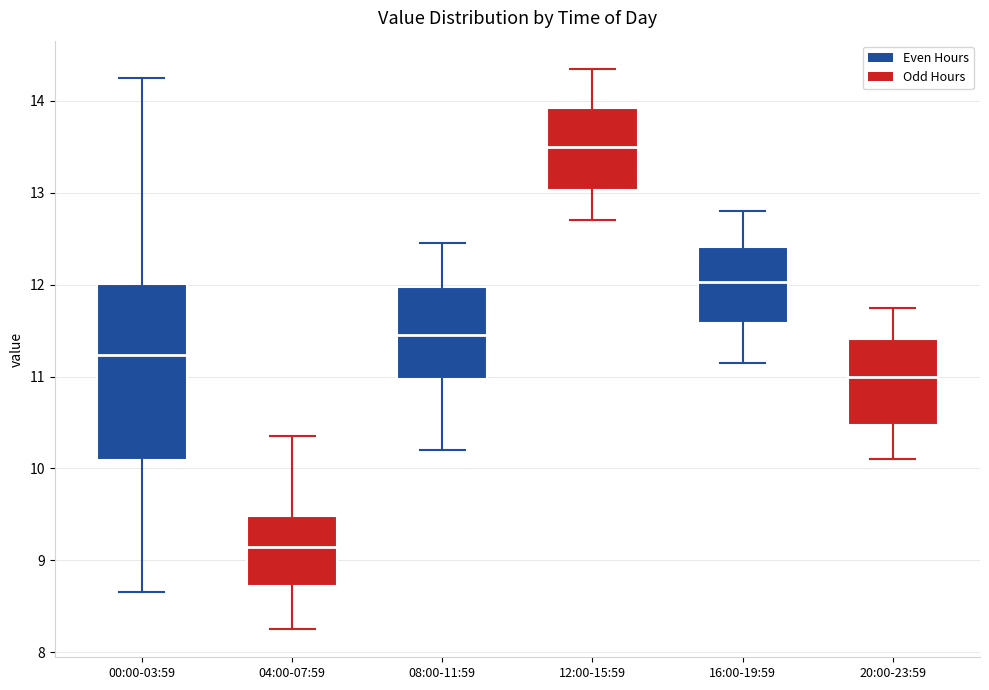

Where is the lower edge of the box for 20:00-23:59 on the y-axis? The values are not printed on the chart, so give them approximately, as read against the axis.

10.5